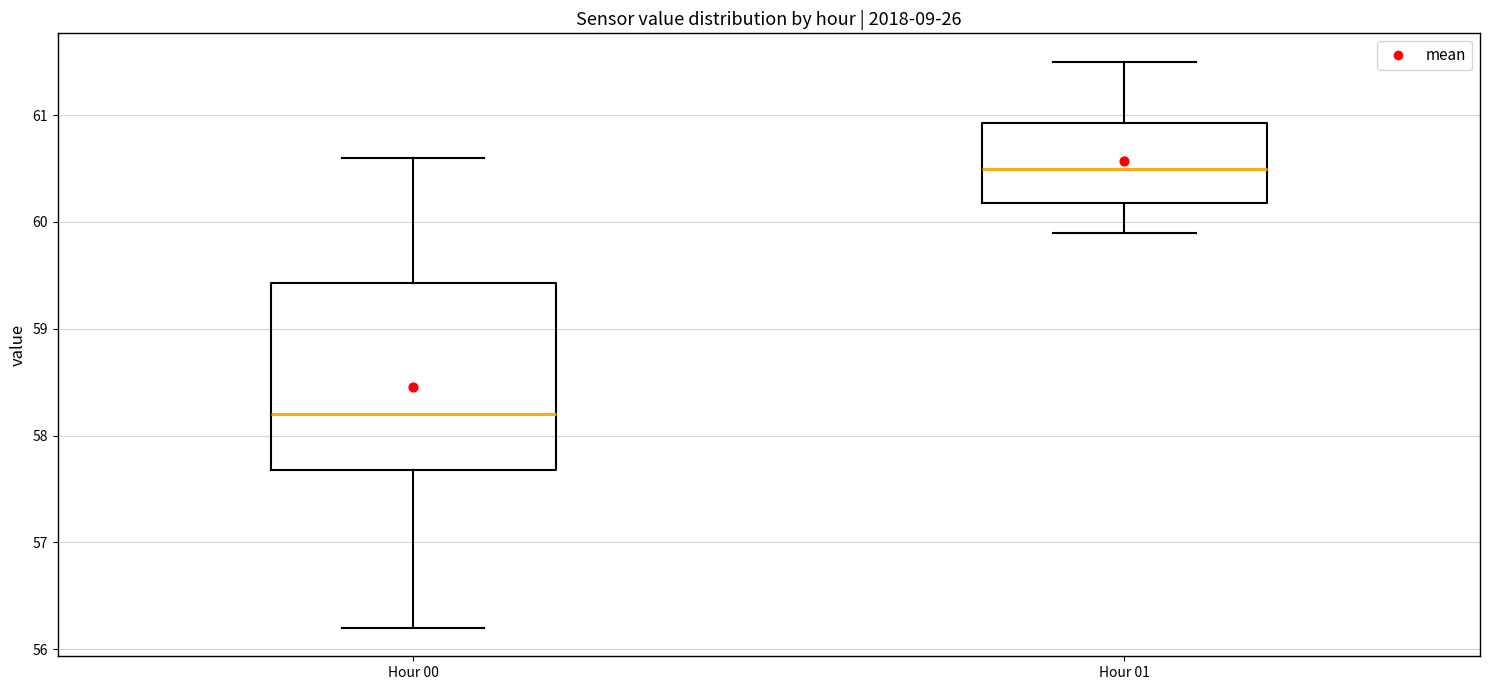

Reading left to right, read every box against the y-axis: the position of its median line, the range the box covers, and the ends of its whiskers. The values are not printed on the chart, so give them approximately, as read against the axis.

Hour 00: median 58.2, box 57.7 to 59.4, whiskers 56.2 to 60.6
Hour 01: median 60.5, box 60.2 to 60.9, whiskers 59.9 to 61.5